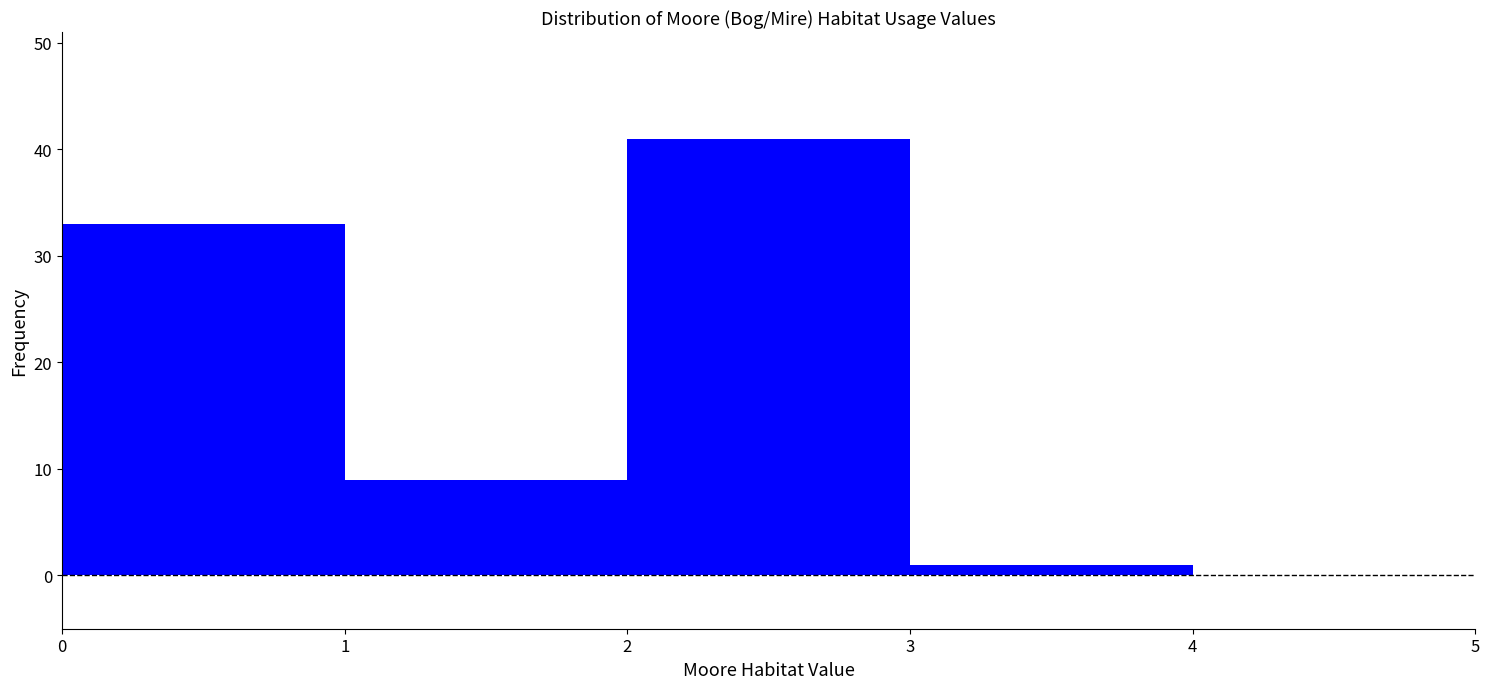

Over which range of the x-axis is the bar tallest?

2 to 3